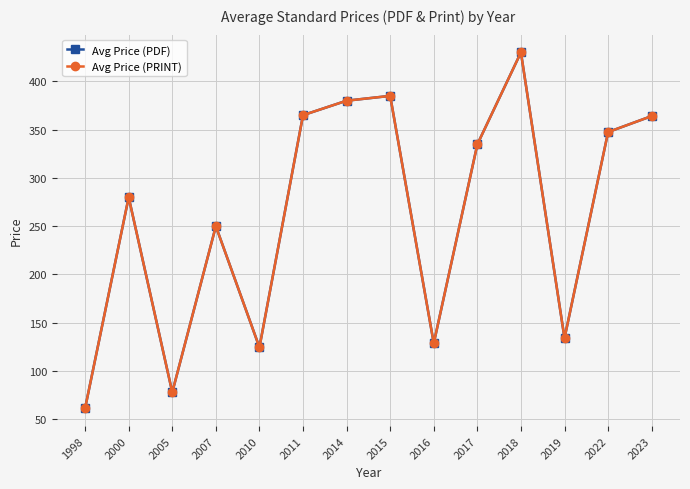

What is the average value of the Avg Price (PDF) series?

261.6